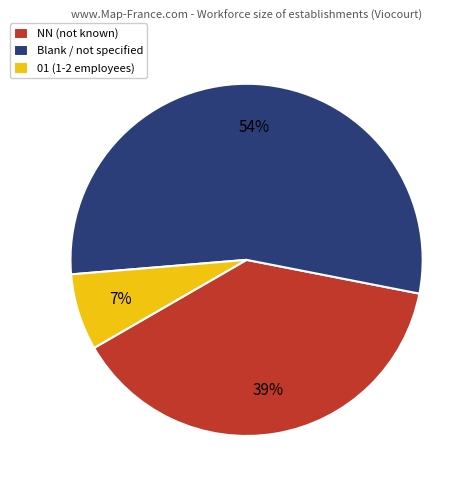

Approximately how many times larger is the value at Blank / not specified compared to NN (not known)?

1.4